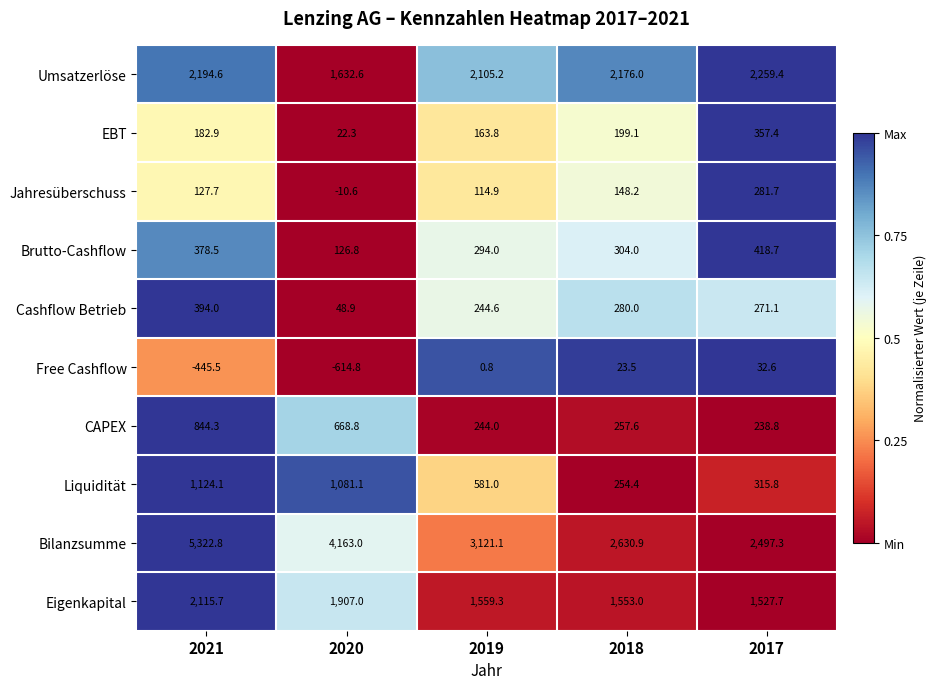

What is the total value across all series at 2018?

7826.7